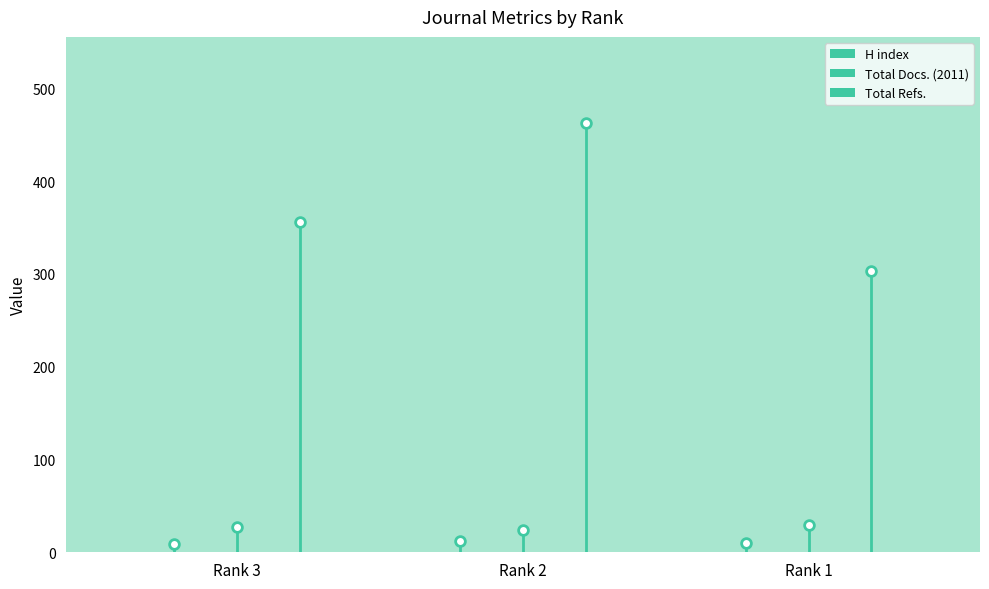

What is the approximate value of H index at Rank 1?

10